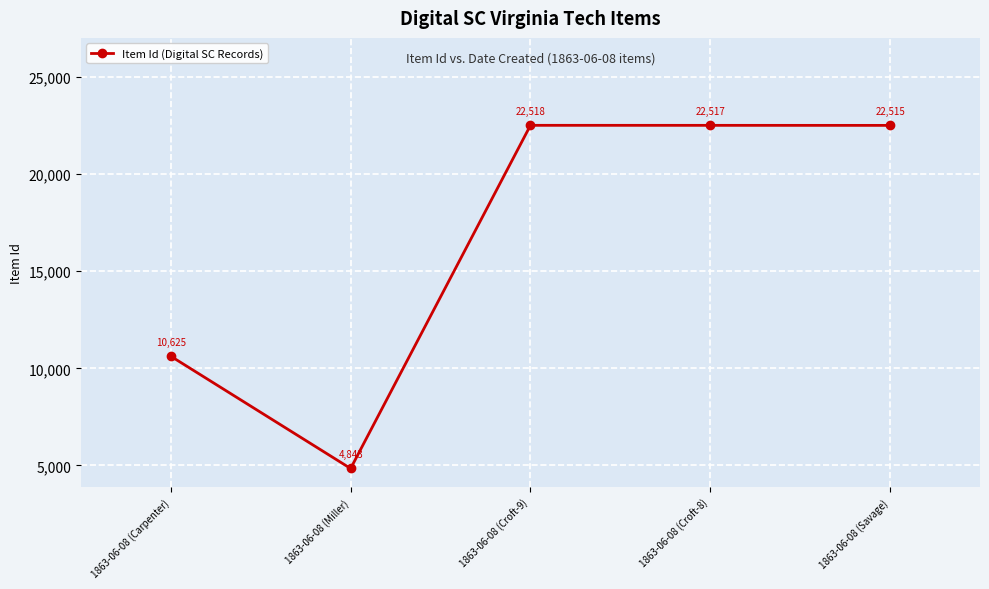

What is the sum of the values at 1863-06-08 (Savage) and 1863-06-08 (Croft-9)?

45033